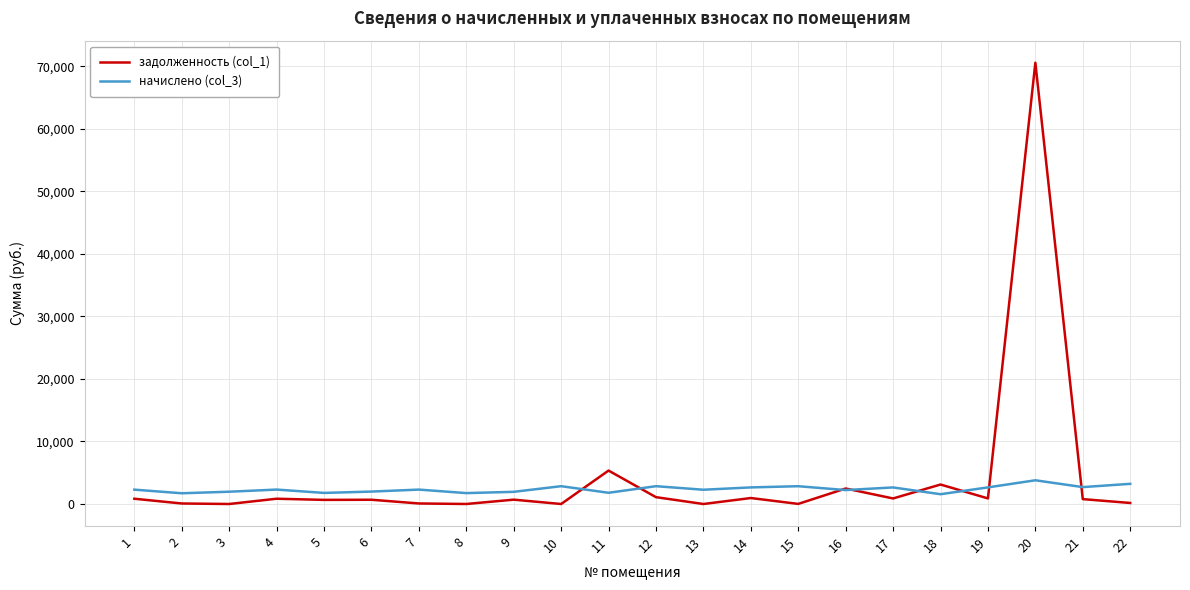

What is the sum of the начислено (col_3) values at 20 and 1?

6090.9